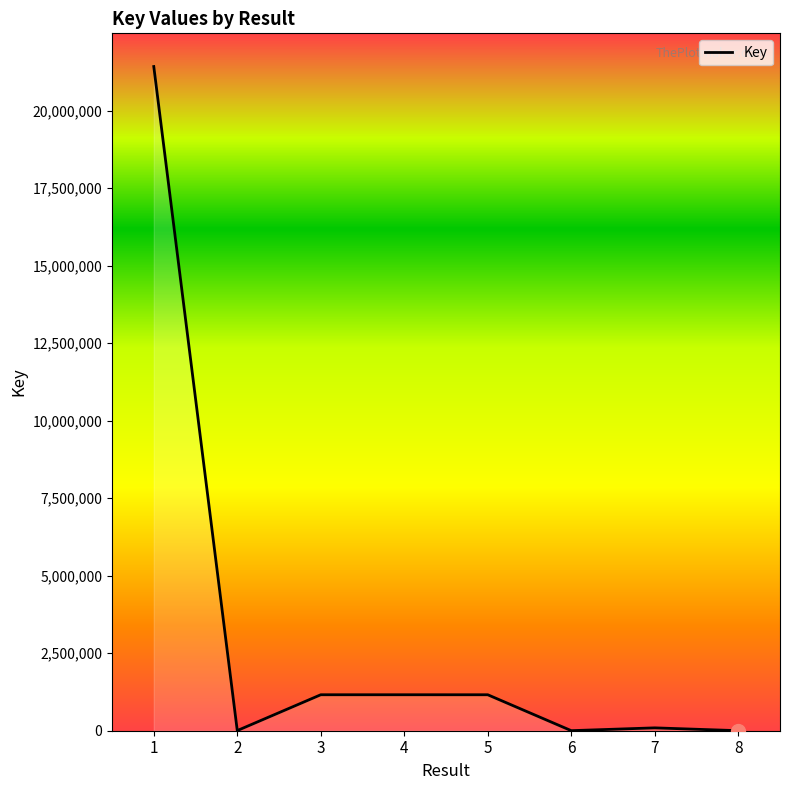

What is the difference between the second highest and minimum values?

1158488